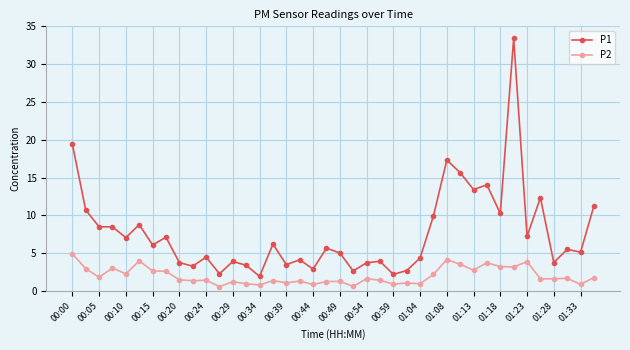

List the series in order of their peak value, highest first.

P1, P2